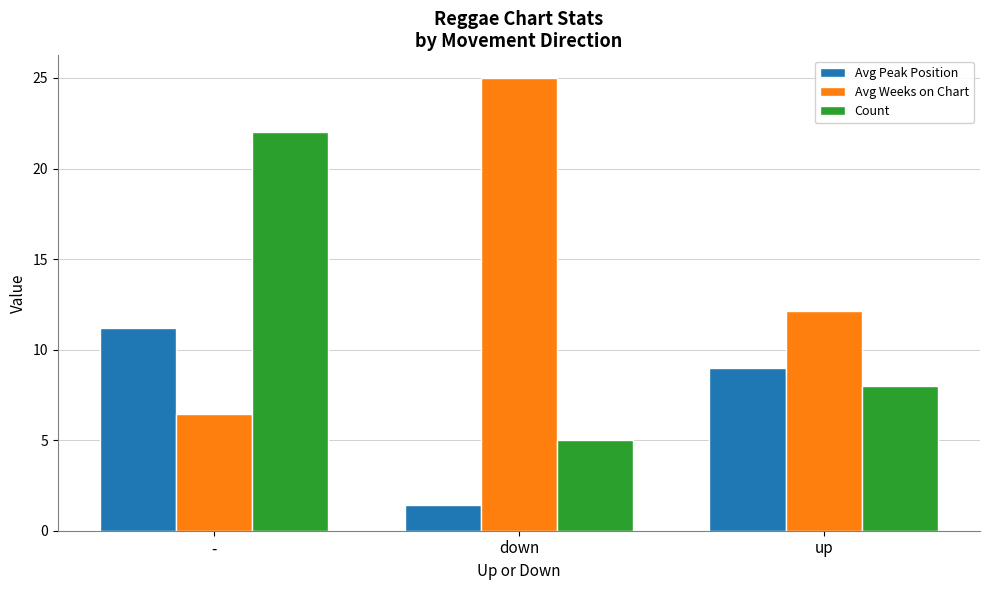

Reading right to left, what are all the values shown in this chart?

Avg Peak Position: up=9.0	down=1.4	-=11.2
Avg Weeks on Chart: up=12.1	down=25.0	-=6.5
Count: up=8.0	down=5.0	-=22.0